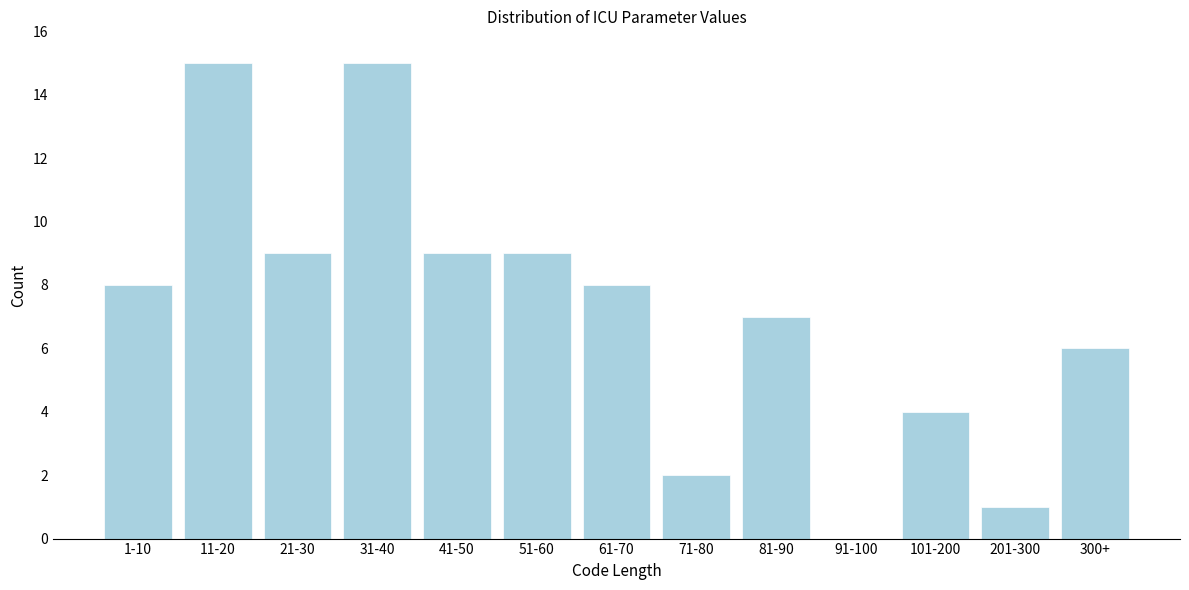

Reading left to right, list all the values displayed in this chart.

1-10=8	11-20=15	21-30=9	31-40=15	41-50=9	51-60=9	61-70=8	71-80=2	81-90=7	91-100=0	101-200=4	201-300=1	300+=6